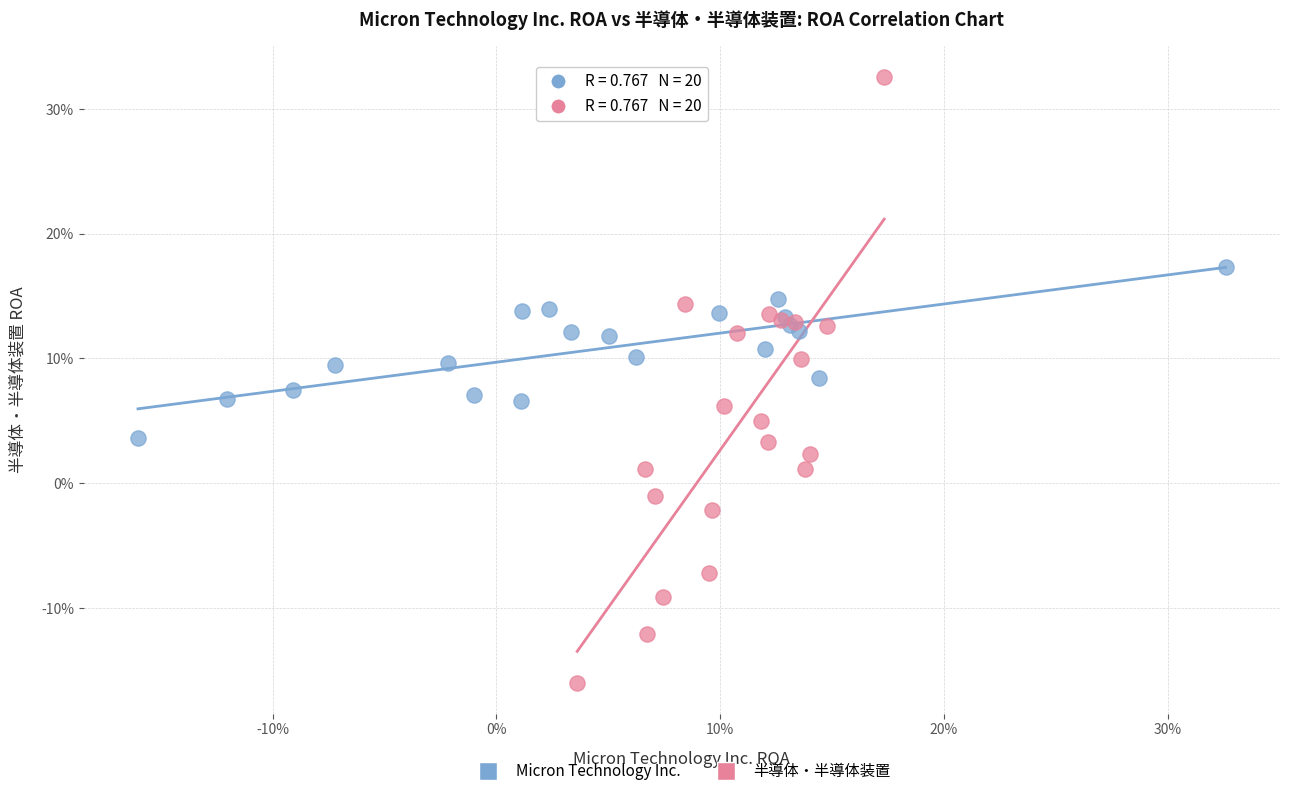

Which series contains the highest Y value?

半導体・半導体装置